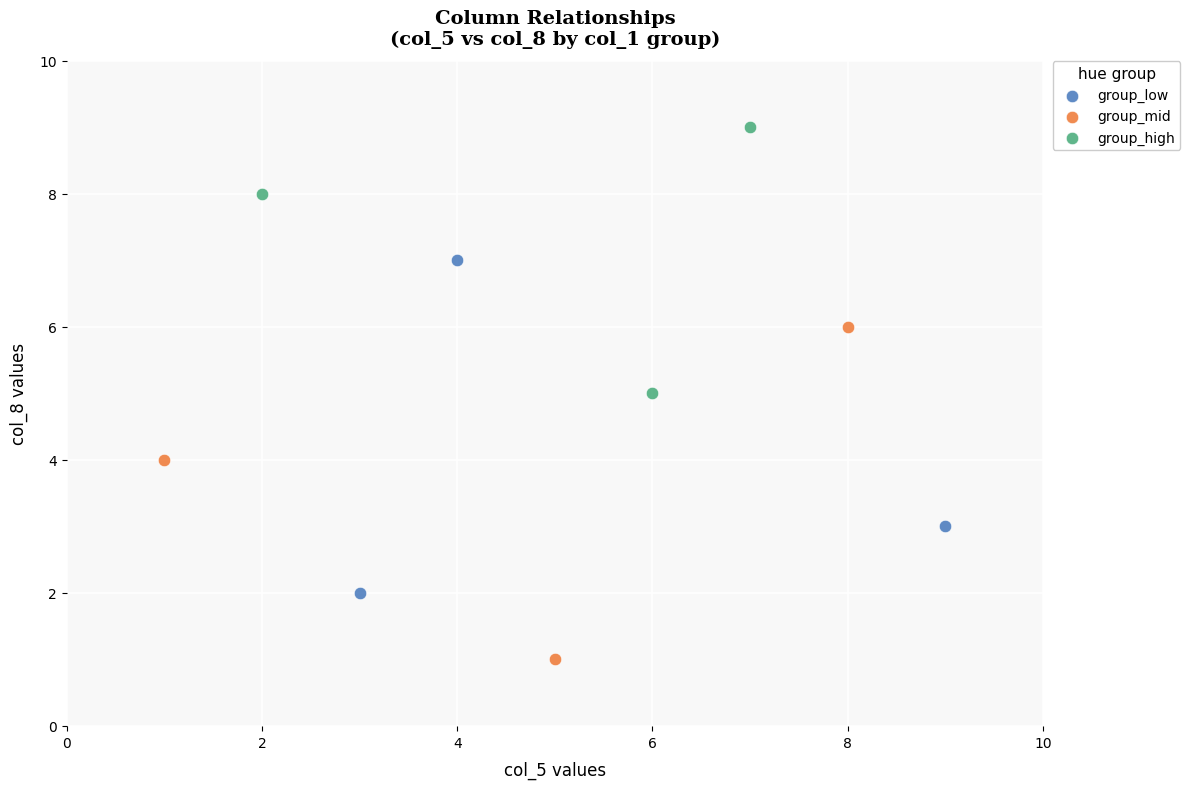

Which series reaches the minimum Y coordinate?

group_mid